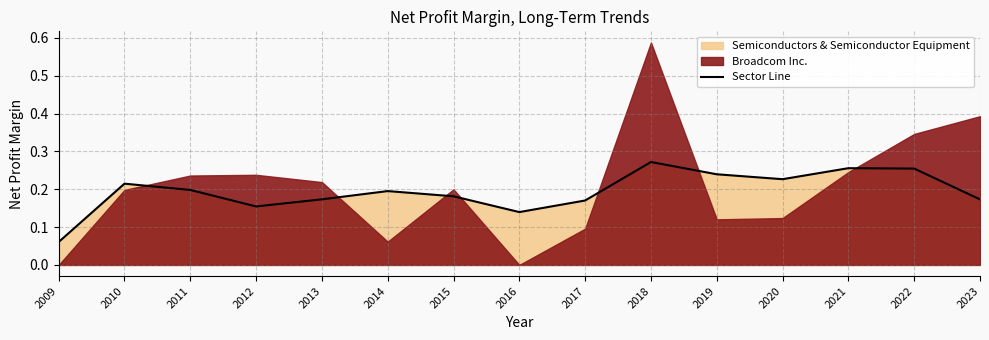

Where is the first local maximum?

2010